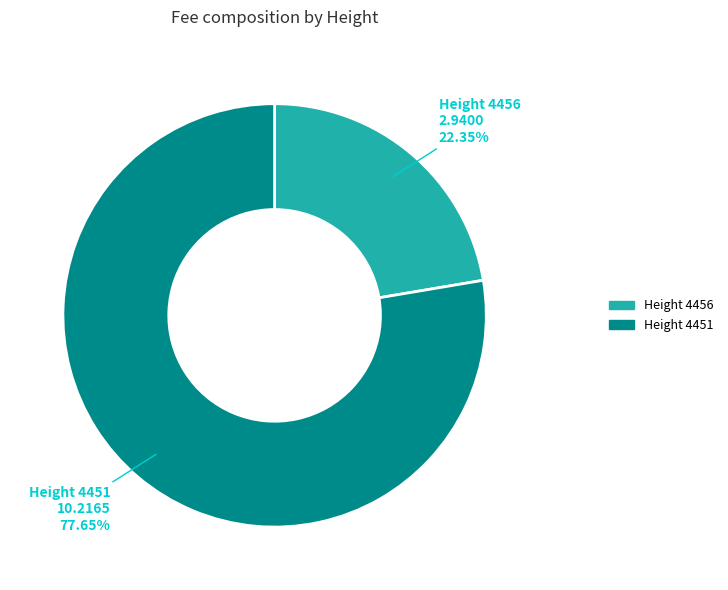

How many slices are in this pie chart?

2